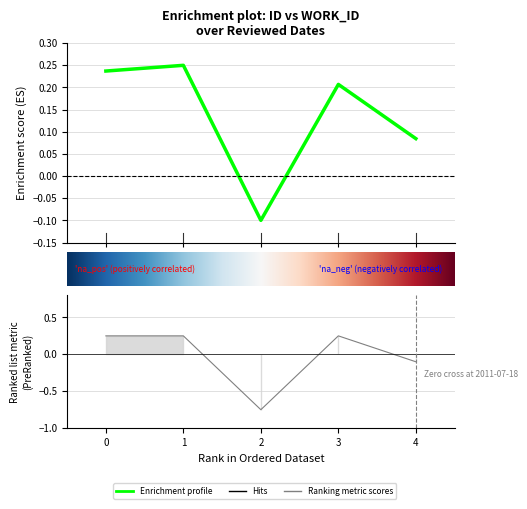

At how many categories does at least one series exceed 0?

4